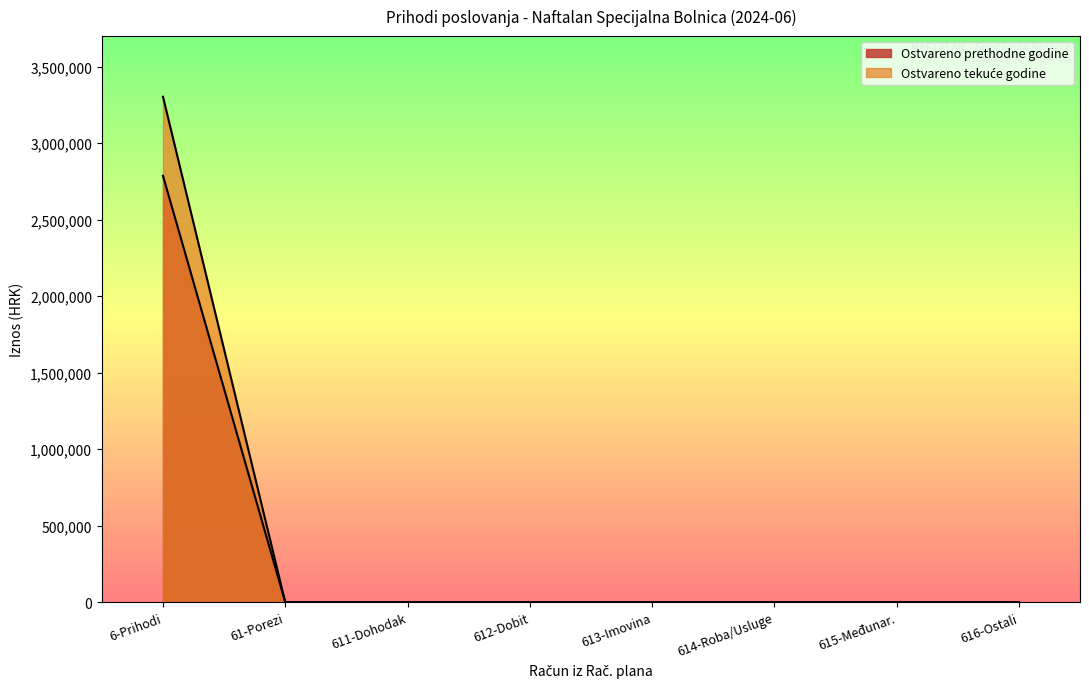

True or false: Ostvareno u izvještajnom razdoblju tekuće godine and Ostvareno u izvještajnom razdoblju prethodne godine cross at least once.

False